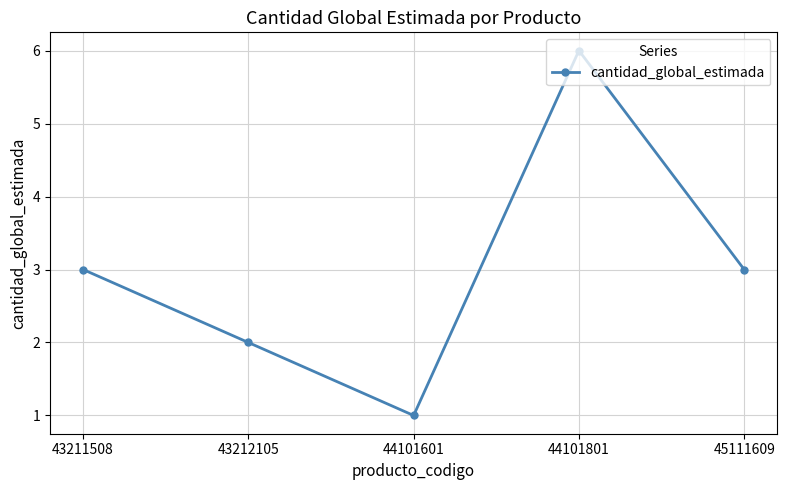

The value at 43212105 is 3. True or false?

False